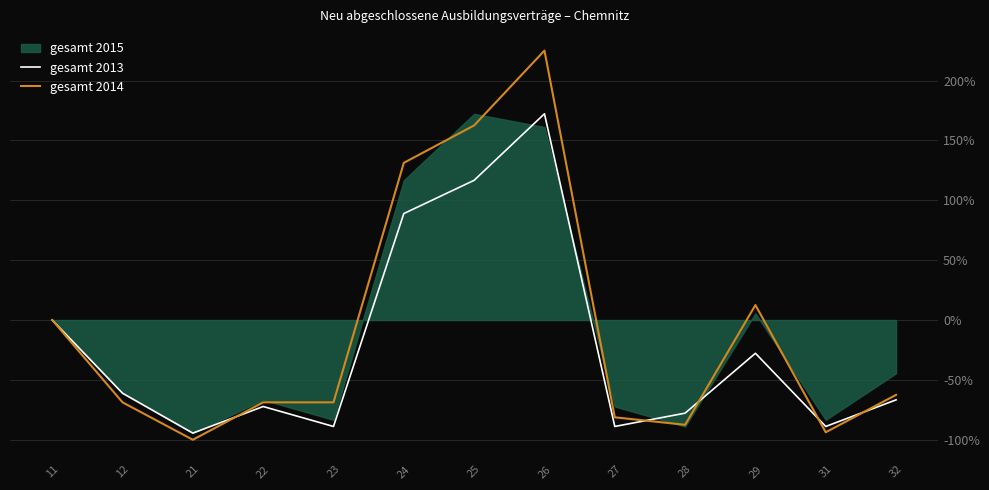

Between which two adjacent categories do gesamt 2013 and gesamt 2014 first intersect?

21 and 22